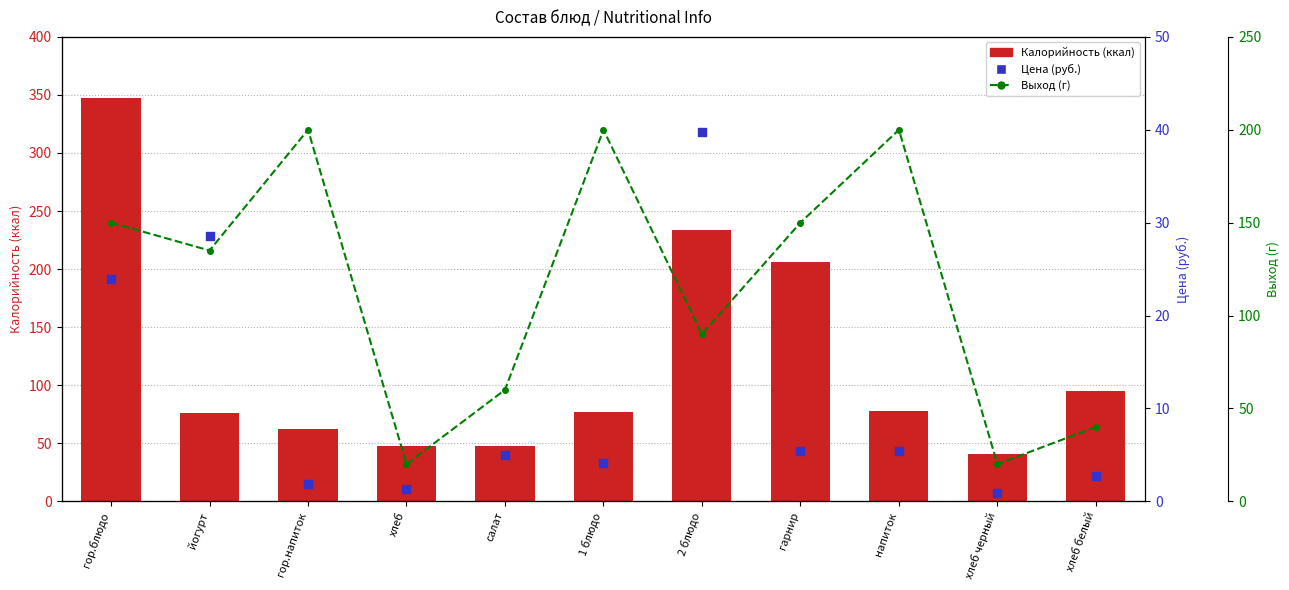

Which series has the largest Y range (max minus min)?

Калорийность (ккал)